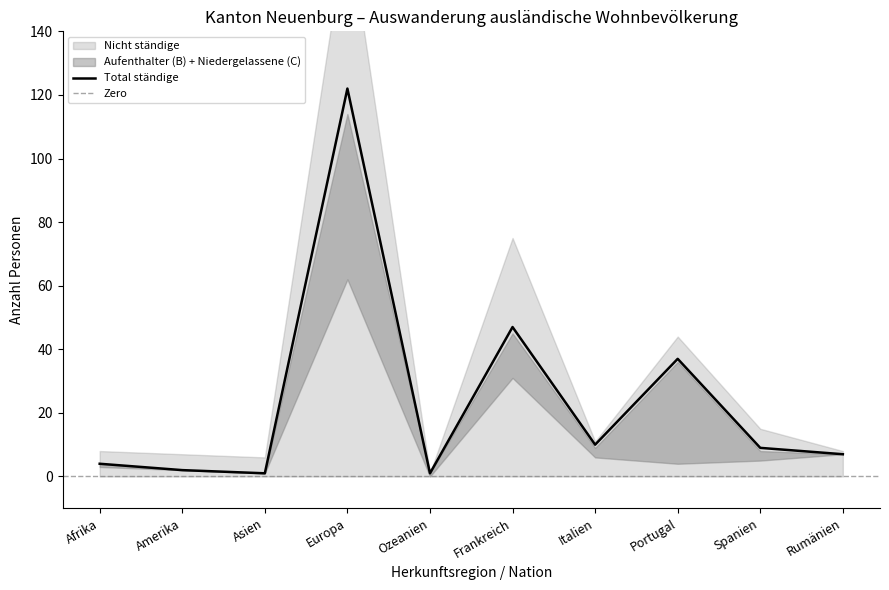

True or false: Niedergelassene (C) and Total ständige intersect in this chart.

False